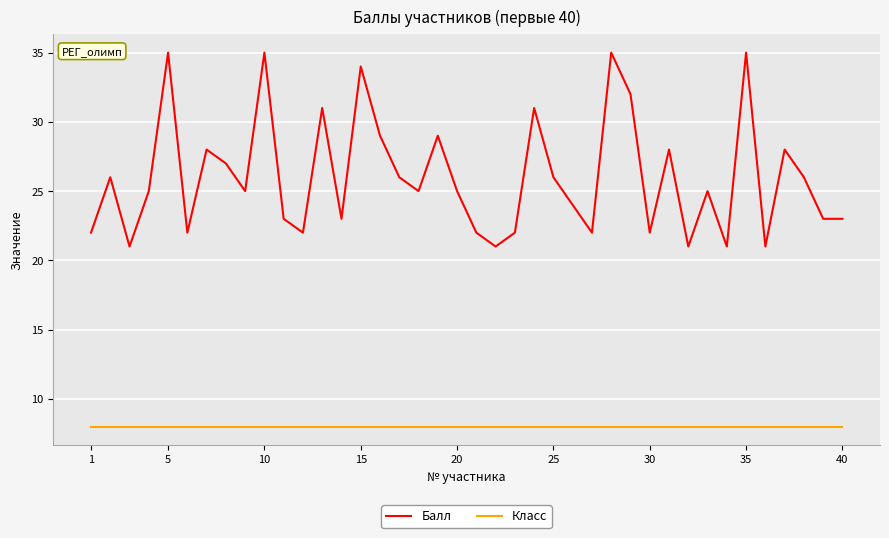

What is the maximum value for Балл?

35